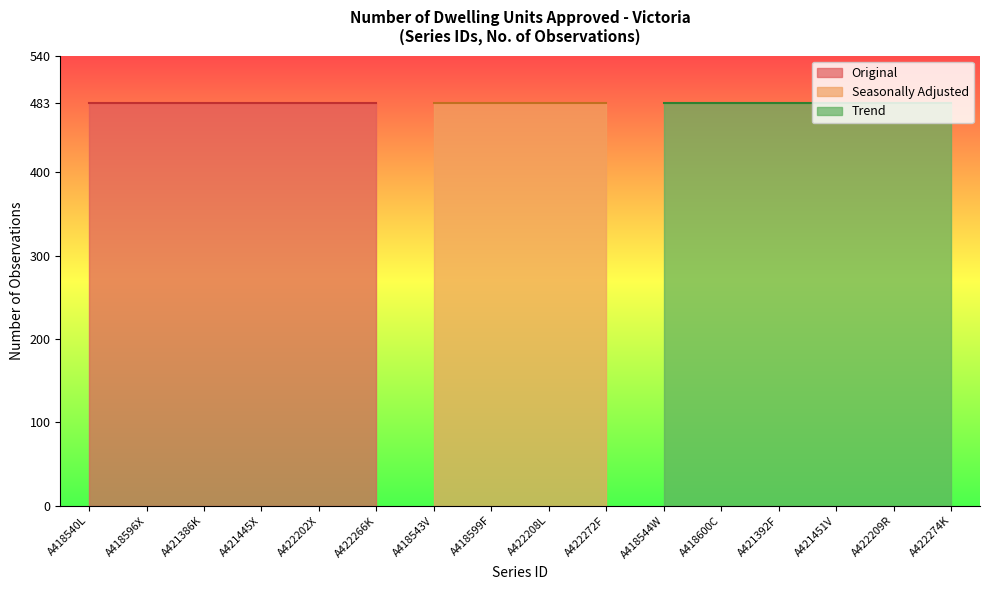

Reading left to right, extract all data points from this chart.

No. Obs.: 483	483	483	483	483	483	483	483	483	483	483	483	483	483	483	483
Collection Month: 1	1	1	1	1	1	1	1	1	1	1	1	1	1	1	1